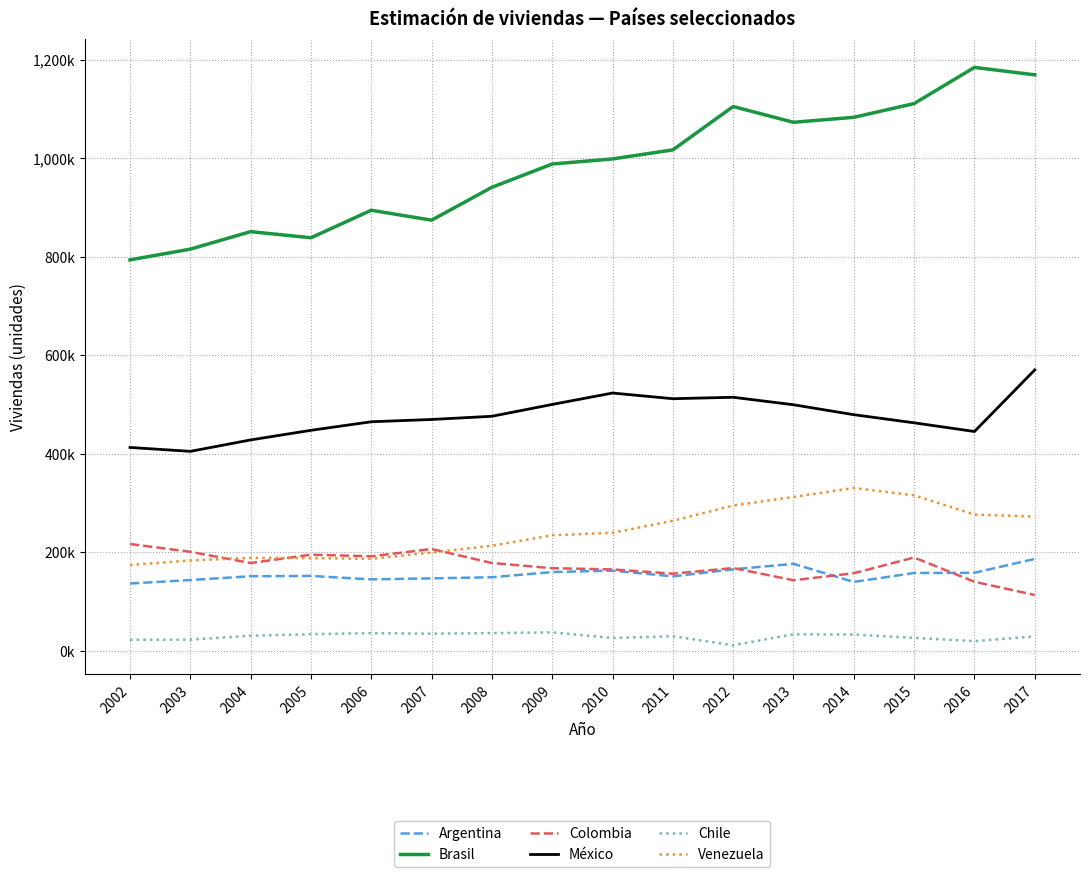

Does the chart display data point markers on the line(s)?

No